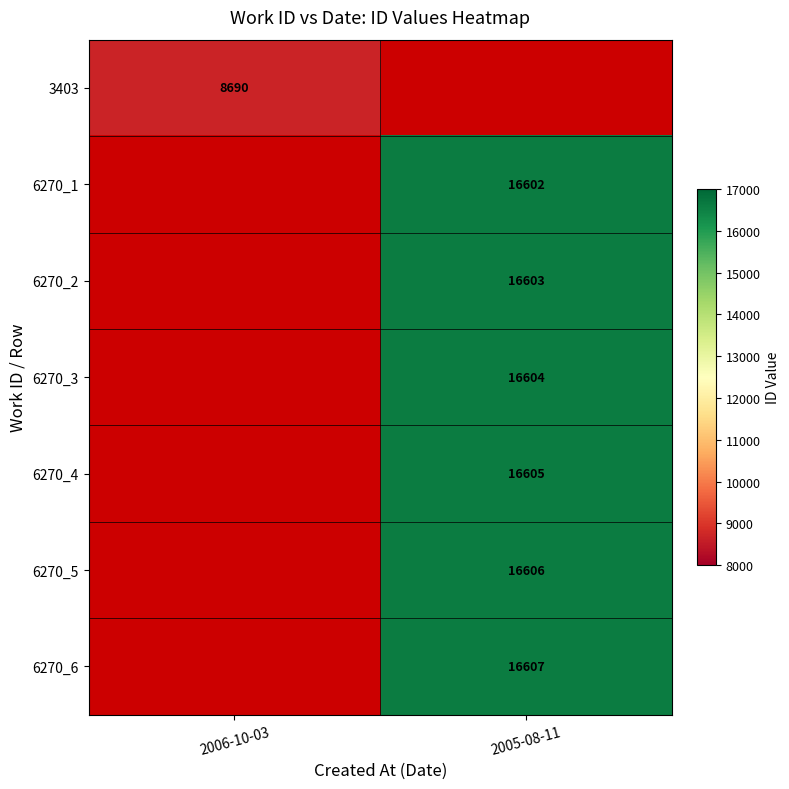

At which category is the sum across all series the highest?

2005-08-11